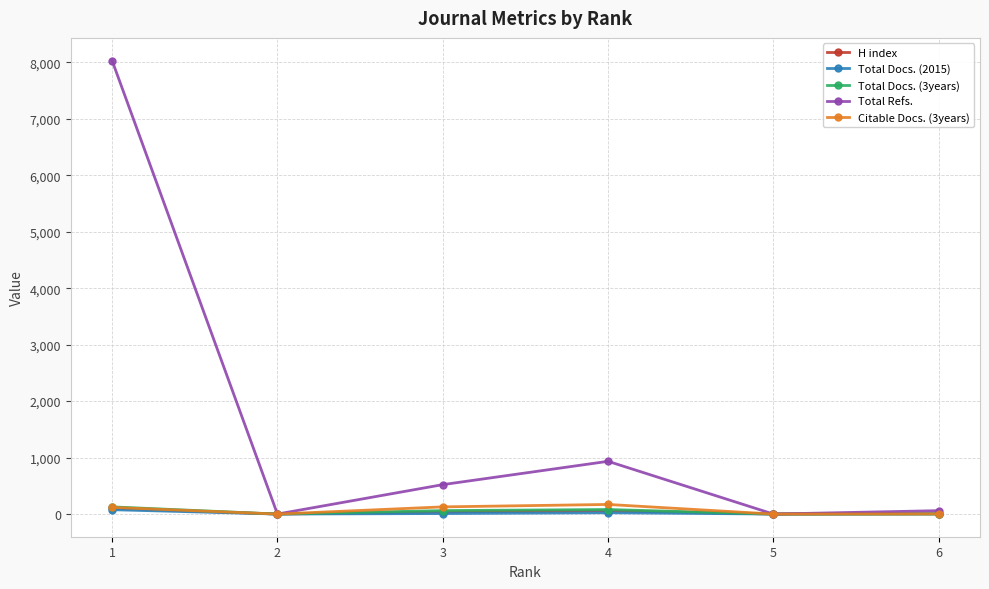

At which category does Total Refs. reach its first local peak?

4